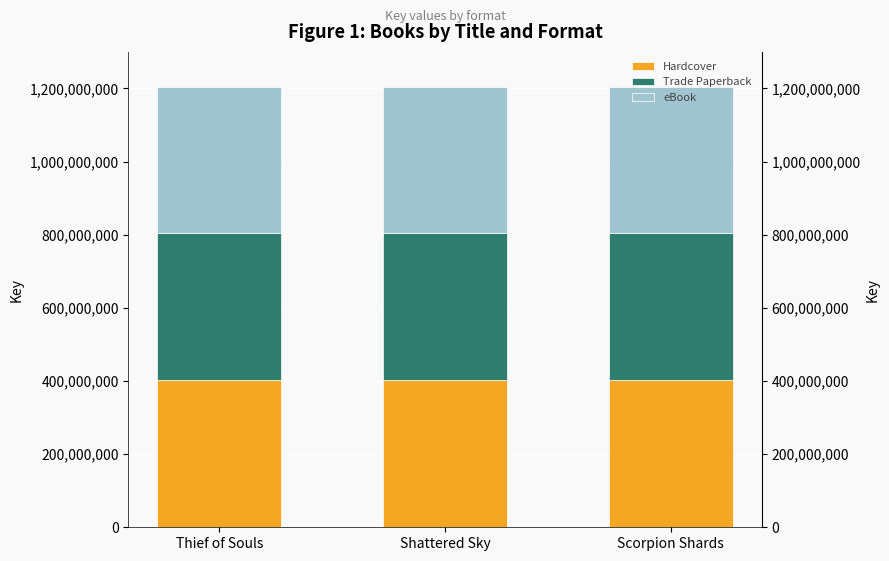

Reading left to right, list all the values displayed in this chart.

Hardcover: 401751858	401753706	401752772
Trade Paperback: 401751858	401753706	401752772
eBook: 401751858	401753706	401752772